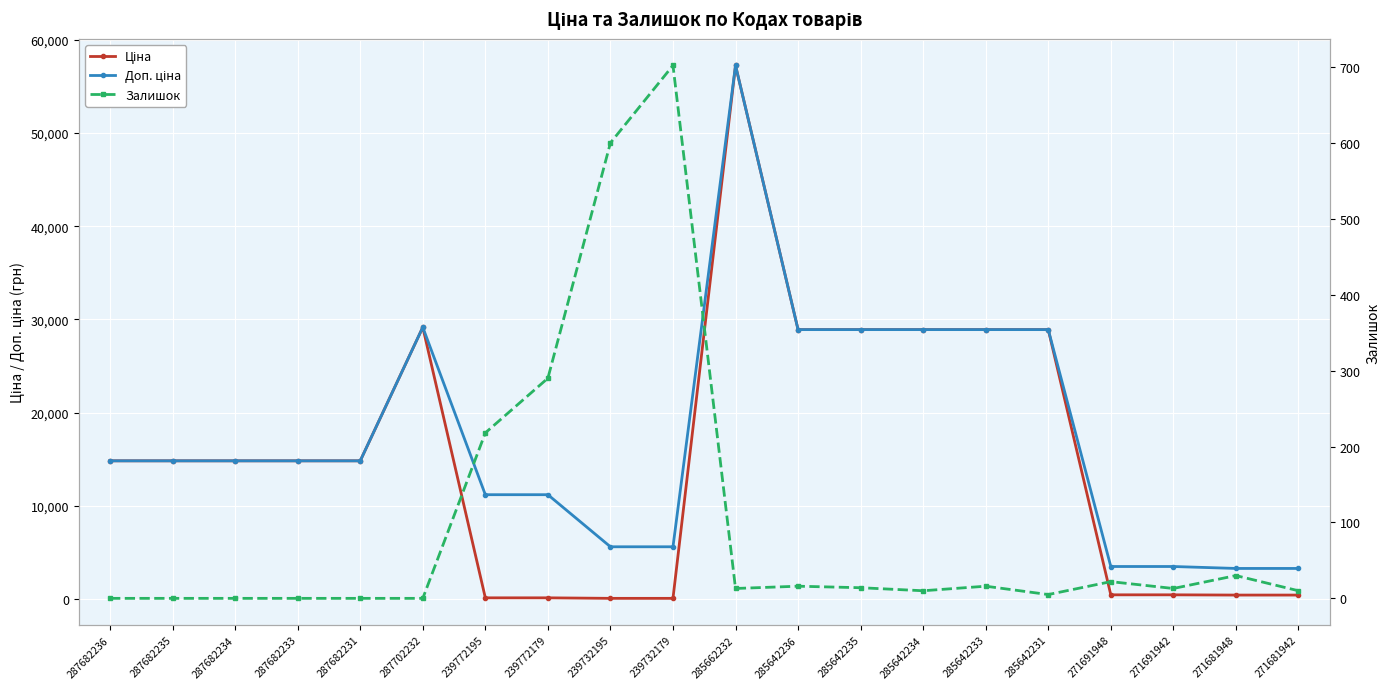

Reading left to right, extract all data points from this chart.

Ціна: 287682236=14817.6	287682235=14817.6	287682234=14817.6	287682233=14817.6	287682231=14817.6	287702232=29152.3	239772195=111.8	239772179=111.8	239732195=55.9	239732179=55.9	285662232=57258.0	285642236=28901.7	285642235=28901.7	285642234=28901.7	285642233=28901.7	285642231=28901.7	271691948=434.3	271691942=434.3	271681948=408.2	271681942=408.2
Доп. ціна: 287682236=14817.6	287682235=14817.6	287682234=14817.6	287682233=14817.6	287682231=14817.6	287702232=29152.3	239772195=11182.0	239772179=11182.0	239732195=5591.0	239732179=5591.0	285662232=57258.0	285642236=28901.7	285642235=28901.7	285642234=28901.7	285642233=28901.7	285642231=28901.7	271691948=3474.1	271691942=3474.1	271681948=3265.8	271681942=3265.8
Залишок: 287682236=0.0	287682235=0.0	287682234=0.0	287682233=0.0	287682231=0.0	287702232=0.0	239772195=218.0	239772179=290.0	239732195=600.0	239732179=702.0	285662232=13.0	285642236=16.0	285642235=14.0	285642234=10.0	285642233=16.0	285642231=5.0	271691948=22.0	271691942=13.0	271681948=30.0	271681942=10.0